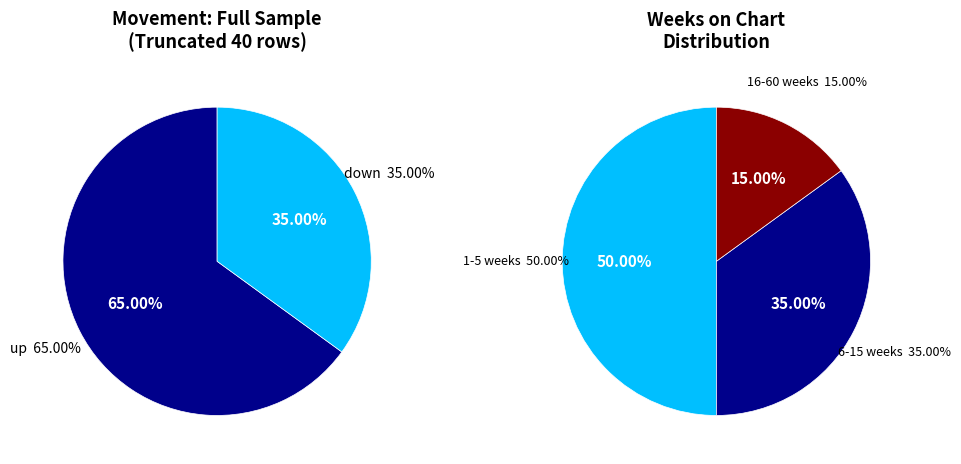

Approximately how many times larger is the value at down compared to up?

0.6